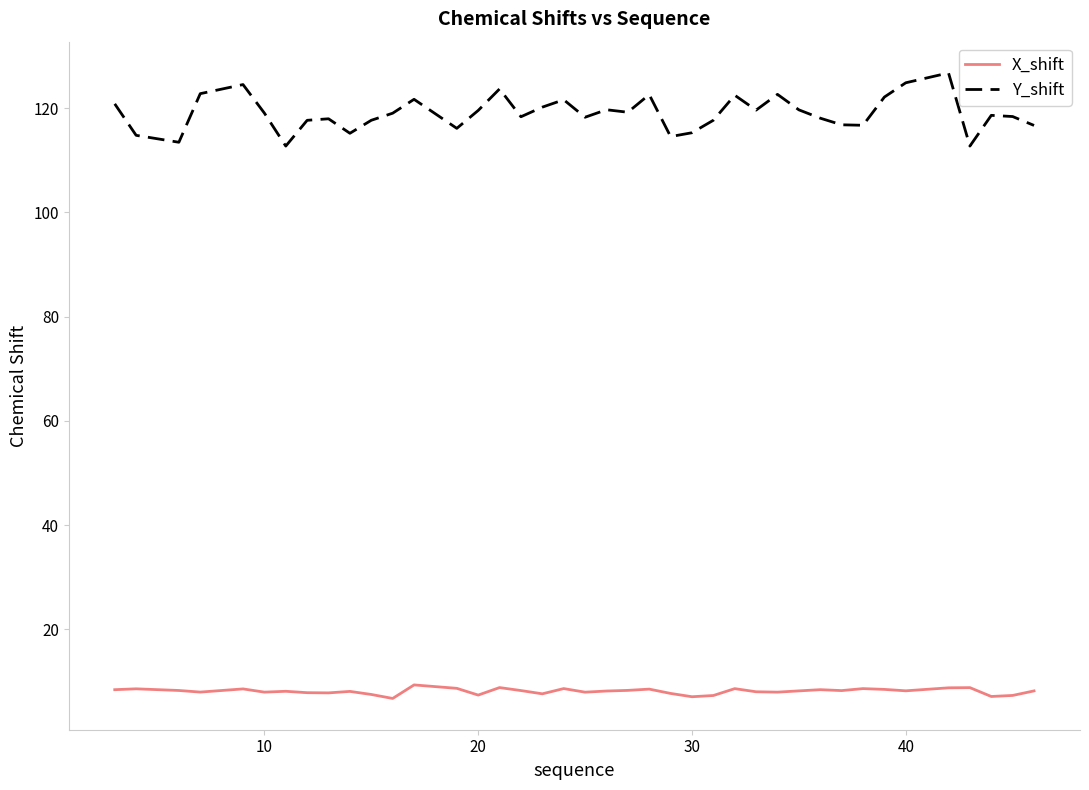

Rank the series by their average value, from lowest to highest.

X_shift, Y_shift